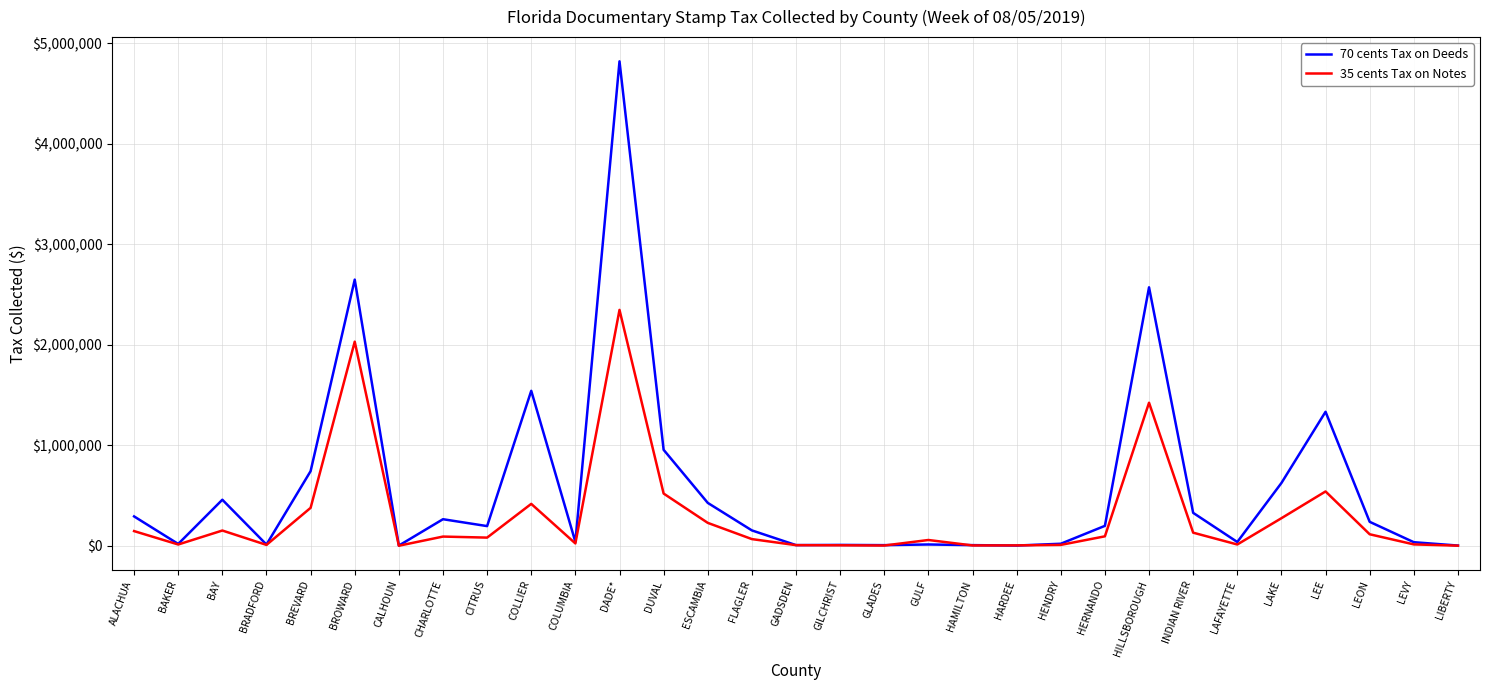

Which category has the highest value across all series?

DADE*